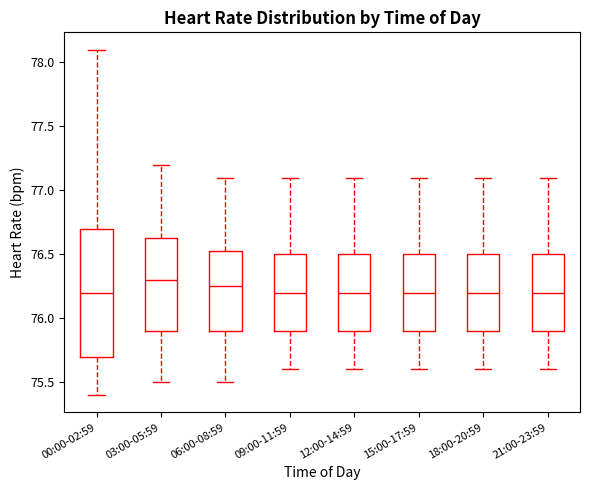

Where does the lower whisker of the box for 00:00-02:59 end on the y-axis? The values are not printed on the chart, so give them approximately, as read against the axis.

75.40